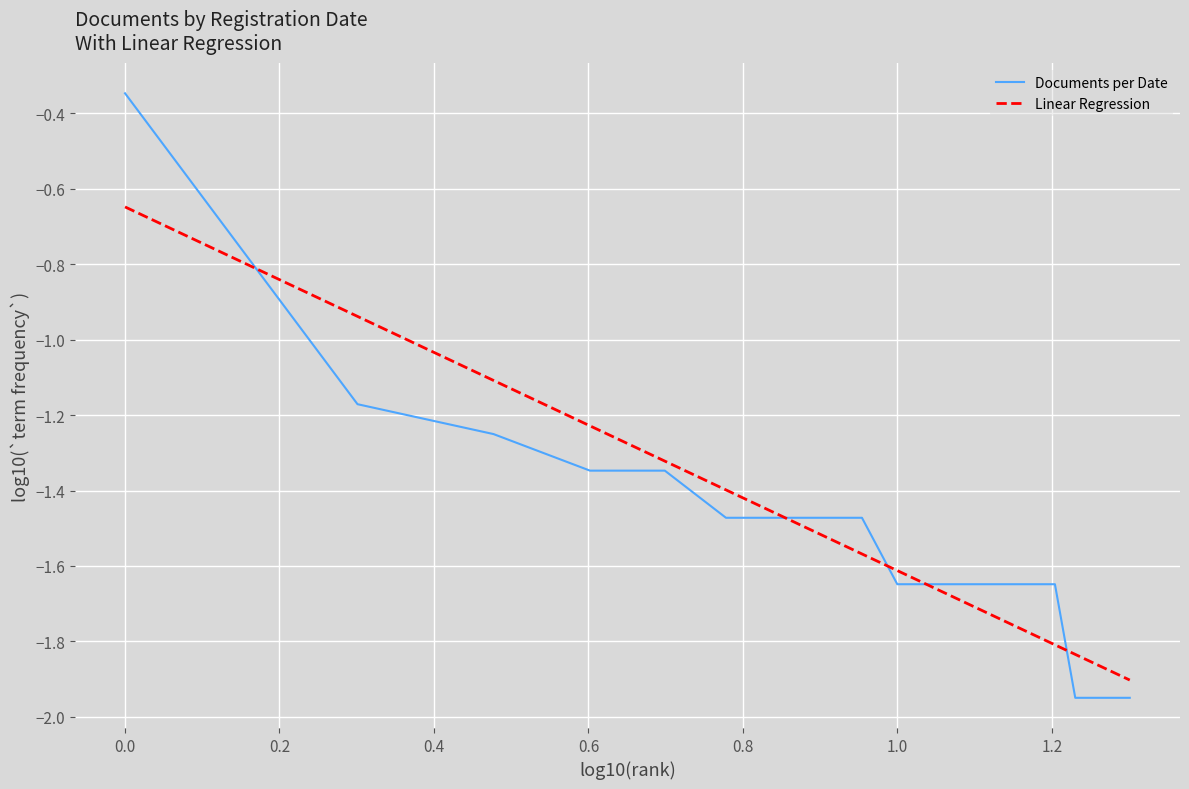

How many categories are shown in the chart?

20